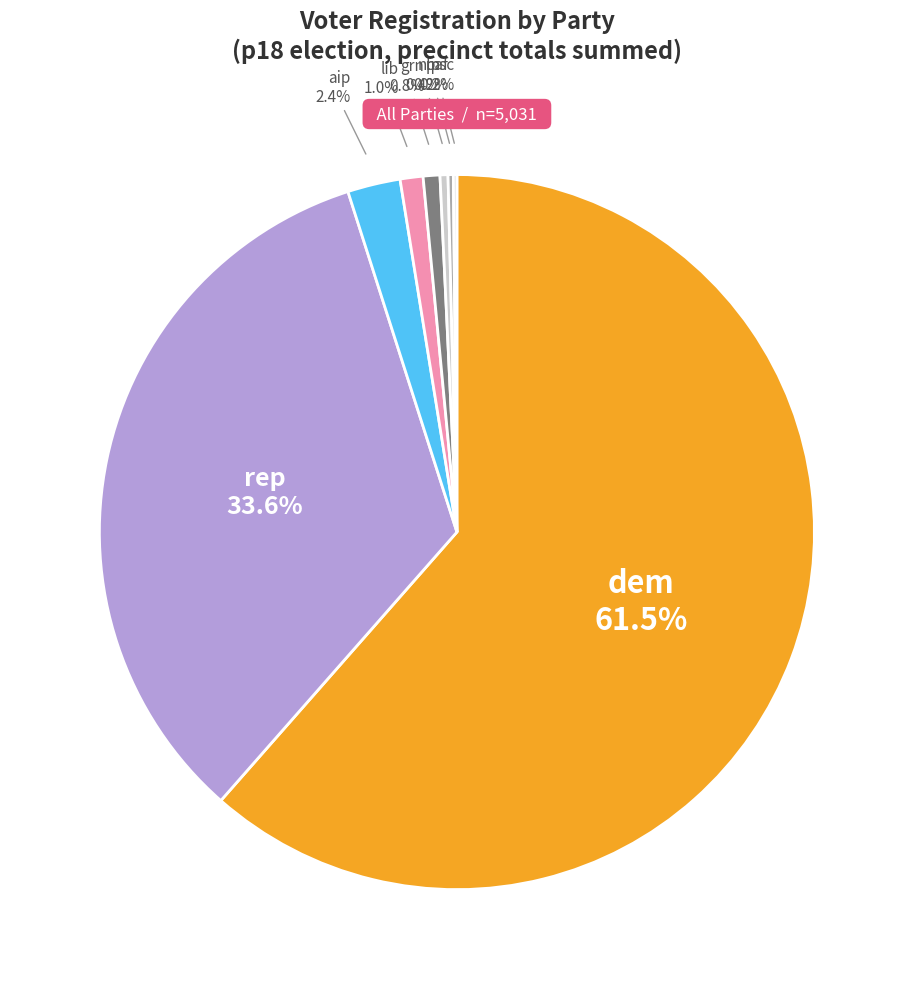

Which category has the biggest portion of the pie?

dem